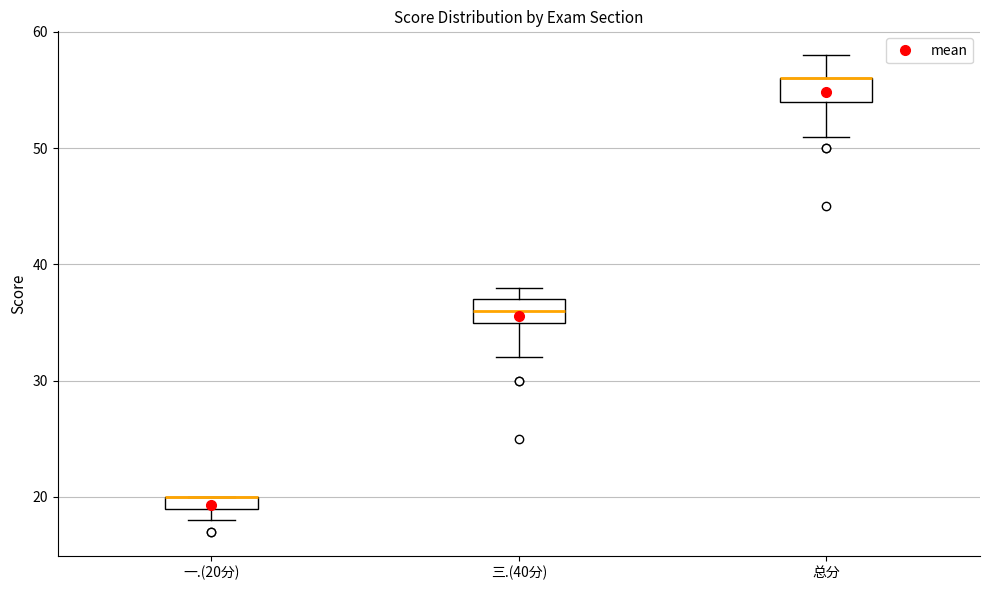

Where is the lower edge of the box for 三.(40分) on the y-axis? The values are not printed on the chart, so give them approximately, as read against the axis.

35